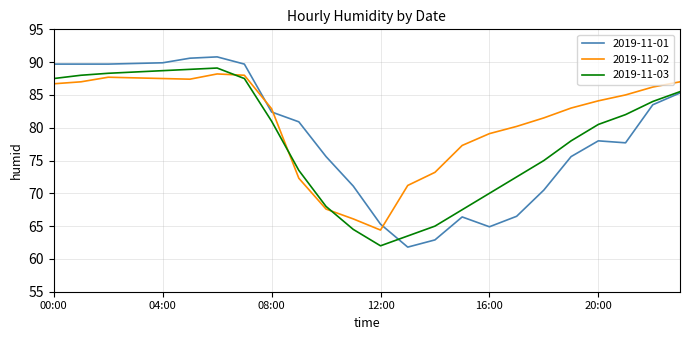

What is the maximum value for 2019-11-01?

90.8